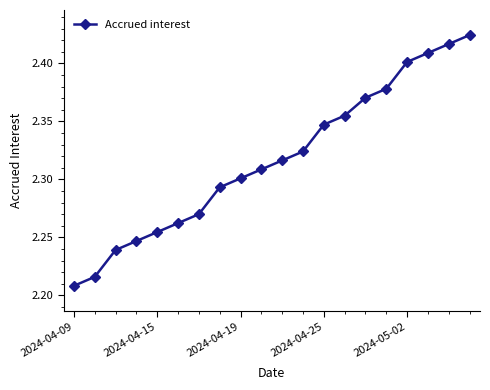

What is the sum of all values?

46.3